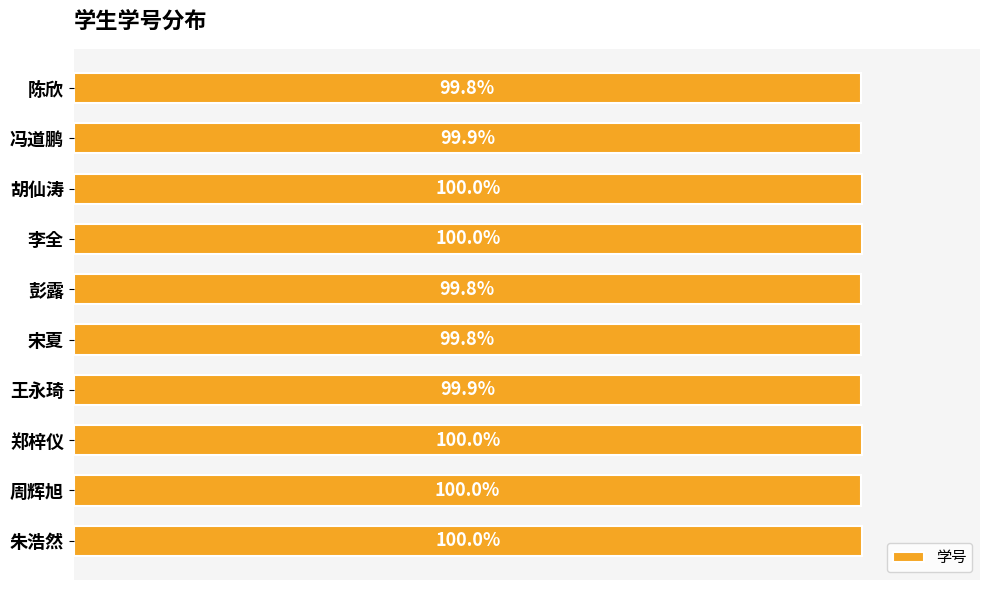

What is the label of the 5th bar from the bottom?

宋夏